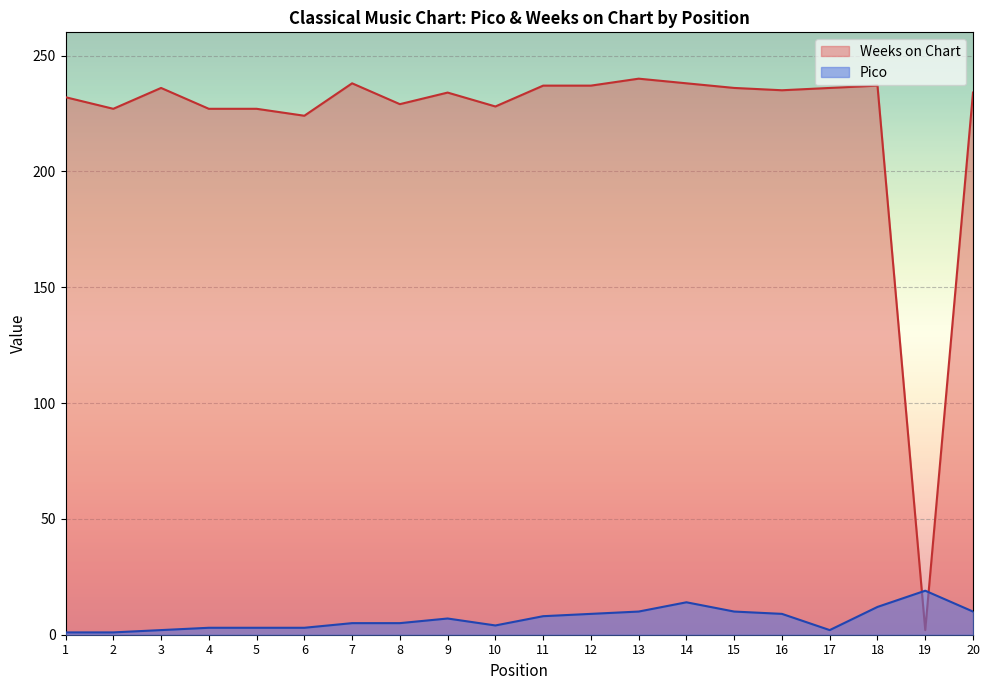

In Weeks on Chart, how many points are higher than both neighbors (excluding endpoints)?

5